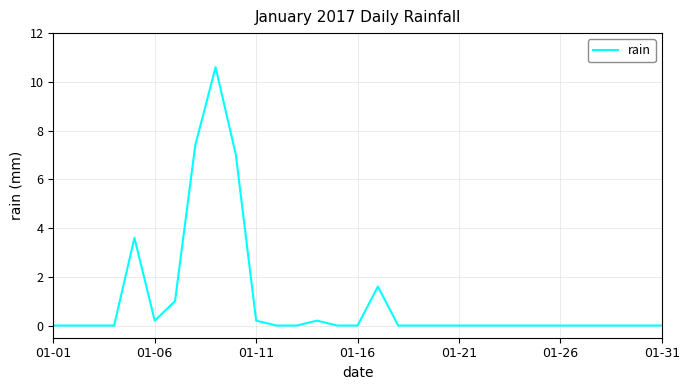

What is the maximum value shown in the chart?

10.6